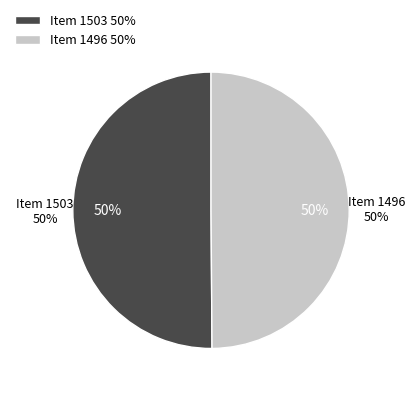

True or false: Item 1496 accounts for 50% of the total.

True